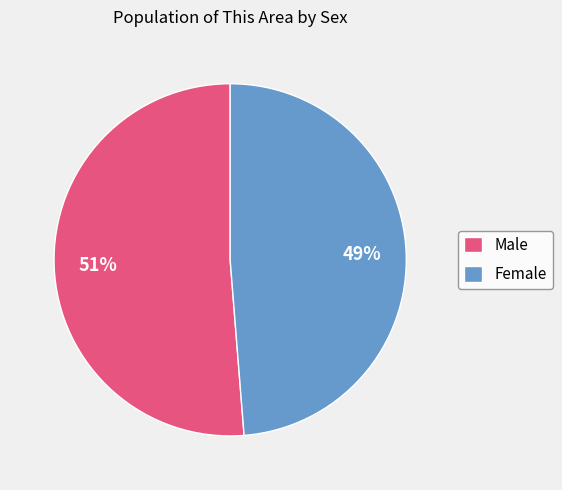

What percentage is the Male slice, to the nearest percent?

51%